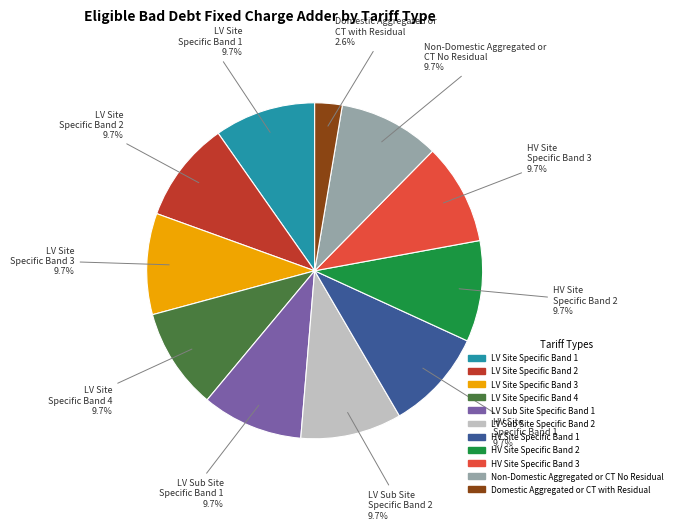

To the nearest percent, what portion does LV Sub Site Specific Band 2 represent?

10%